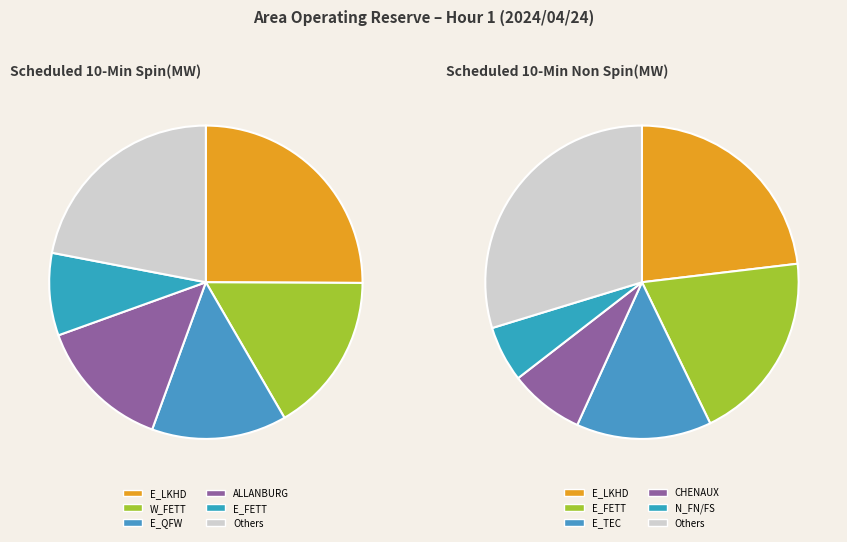

Which has a higher value, N_FN/FS or E_QFW?

E_QFW